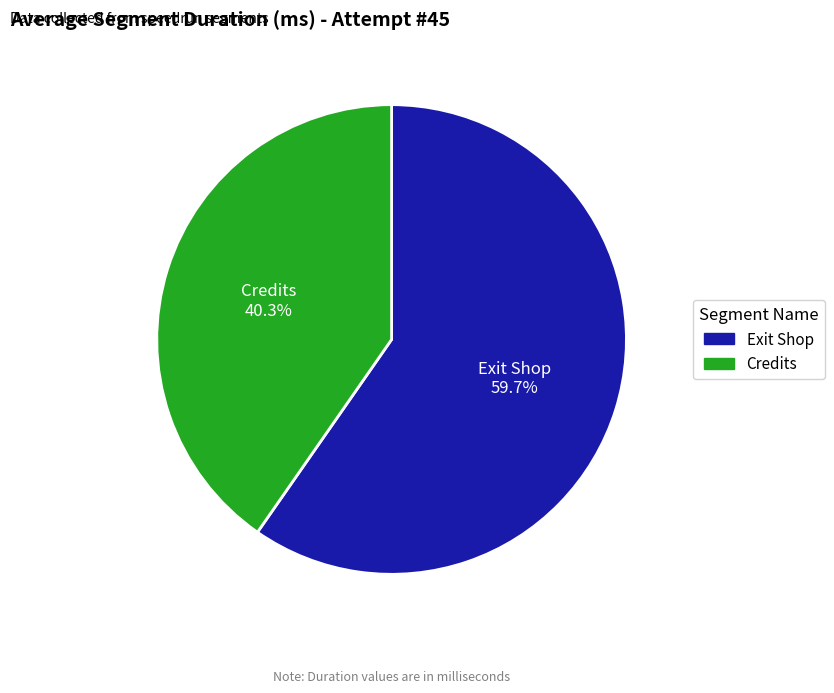

To the nearest percent, what is the combined percentage of Exit Shop and Credits?

100%